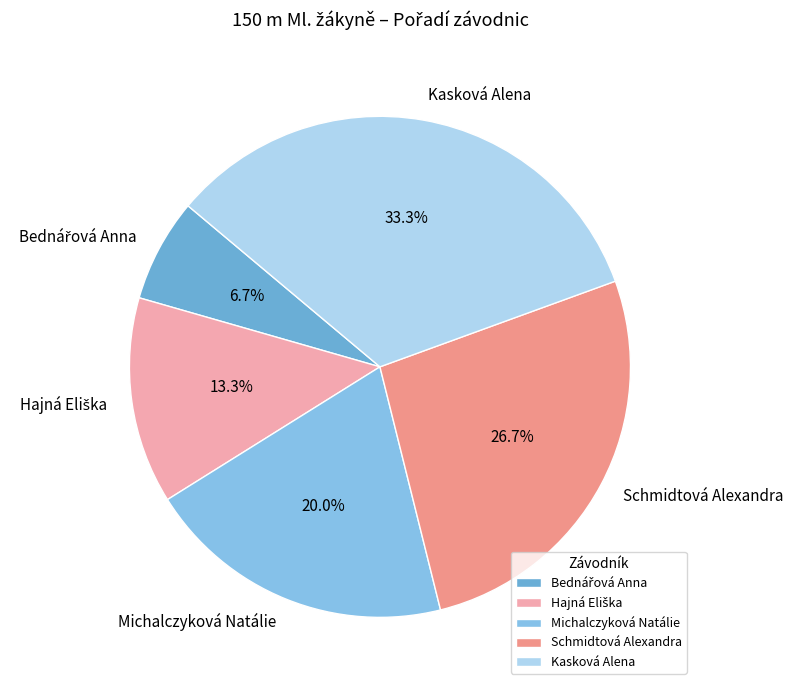

Is there any slice that represents more than half of the pie?

No